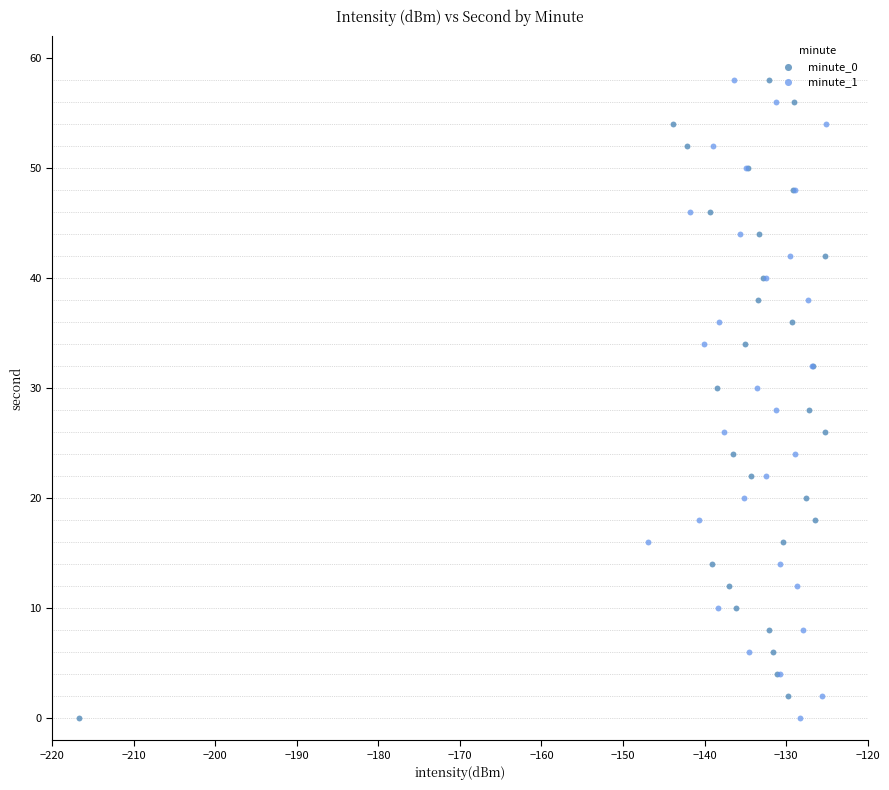

What are all the series names shown in the legend?

minute_0, minute_1